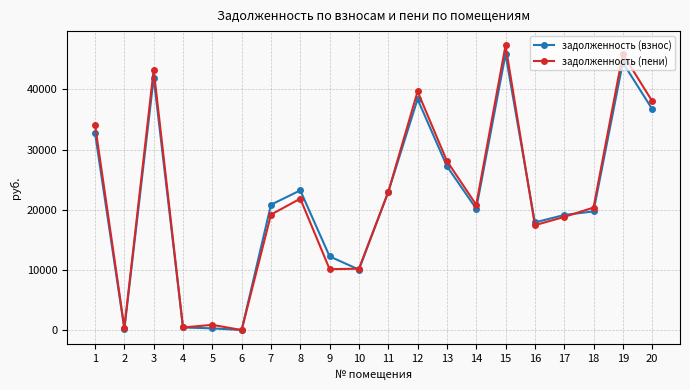

Between 1 and 18, which series saw the biggest shift?

задолженность (пени)